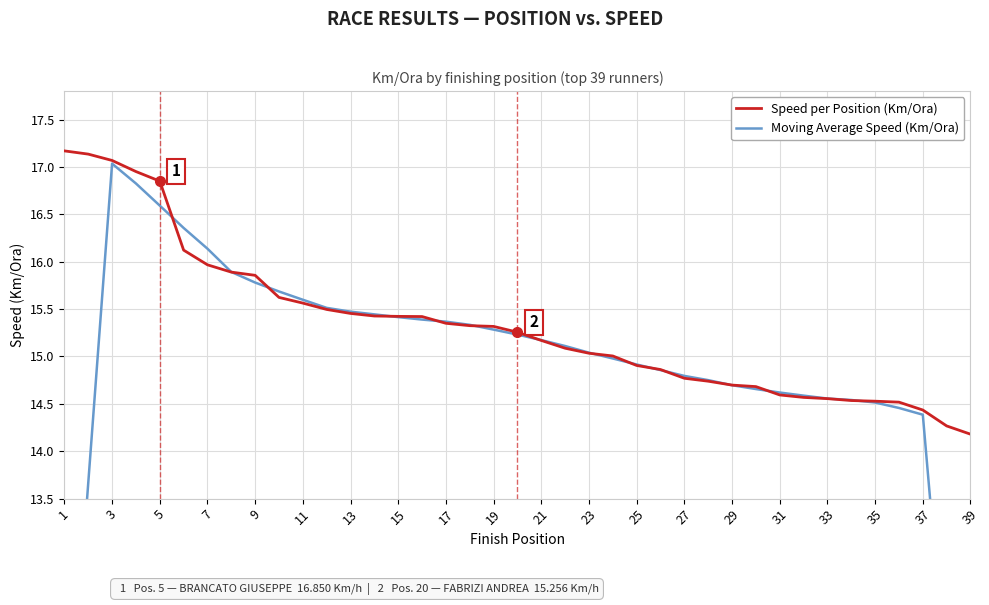

True or false: Speed per Position (Km/Ora) has a value of 6.5 at 35.

False